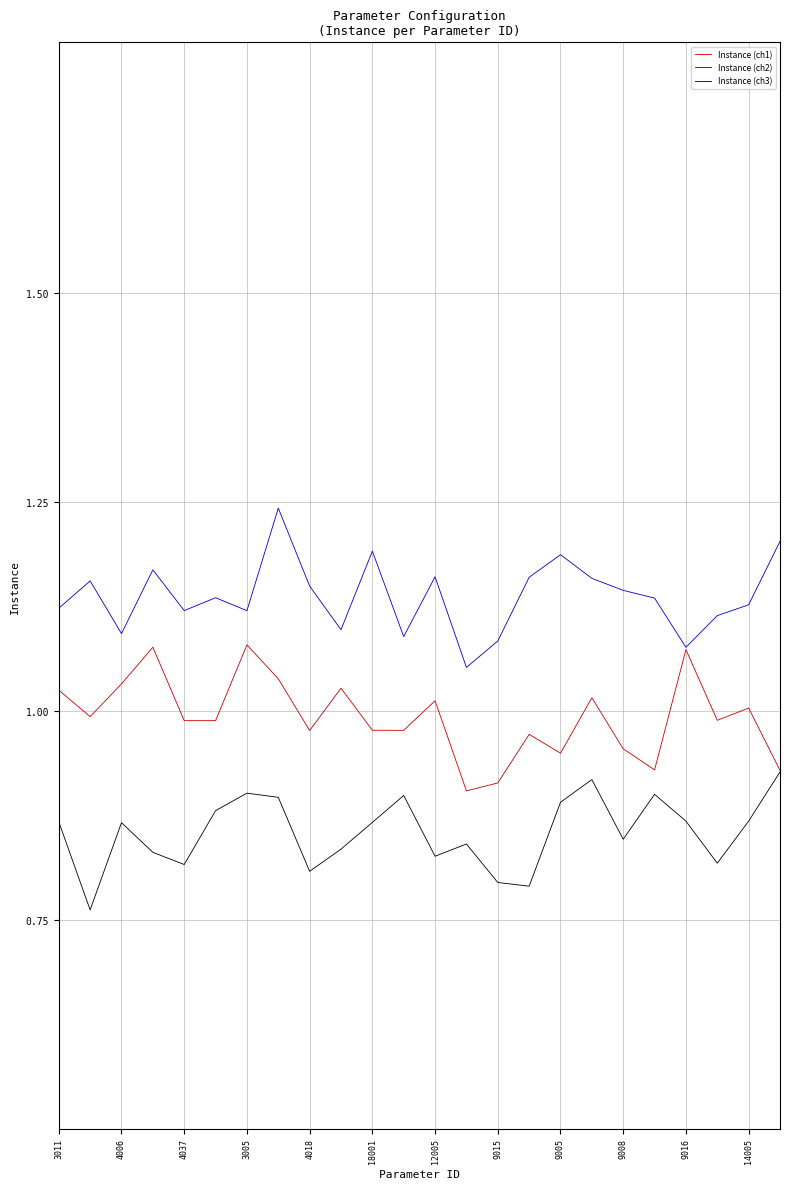

List the series in order of their peak value, highest first.

Instance (ch2), Instance (ch1), Instance (ch3)